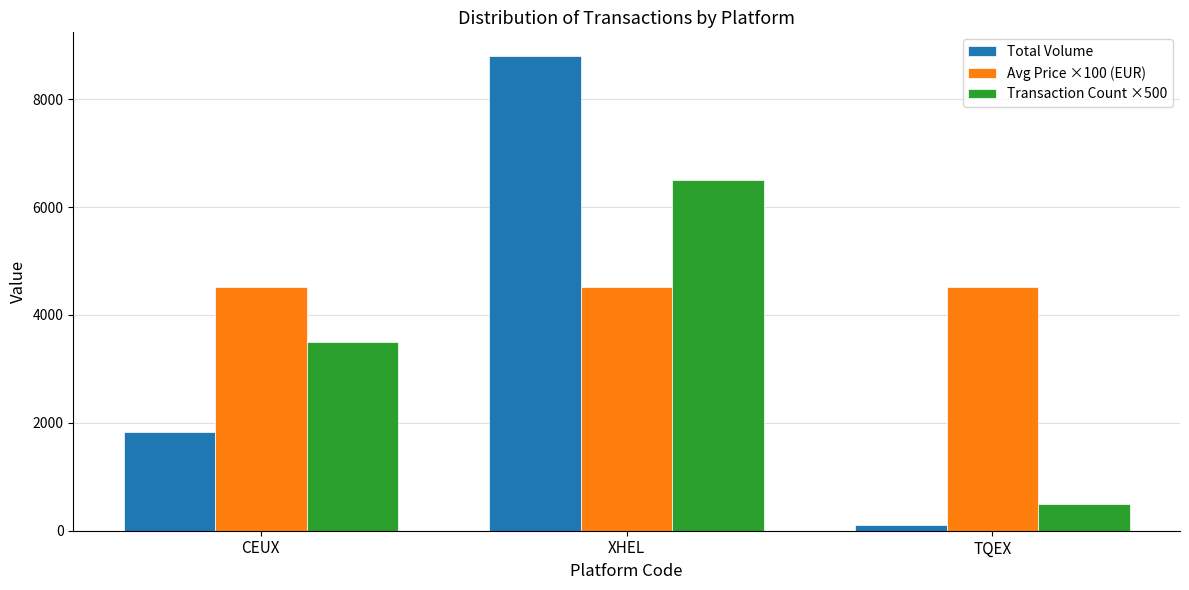

What is the difference between the highest and lowest values at XHEL?

4287